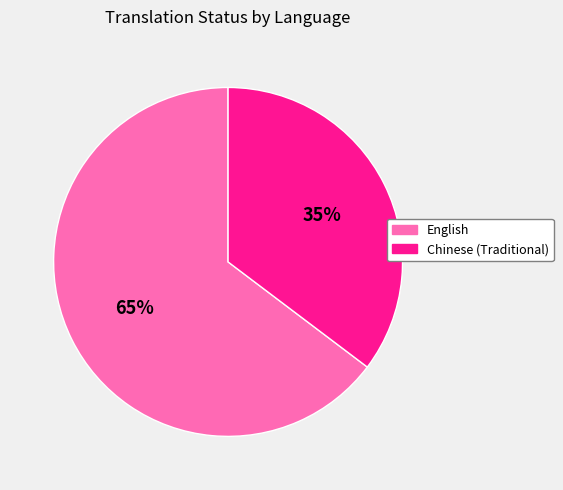

What is the smallest slice in the pie chart?

Chinese (Traditional)